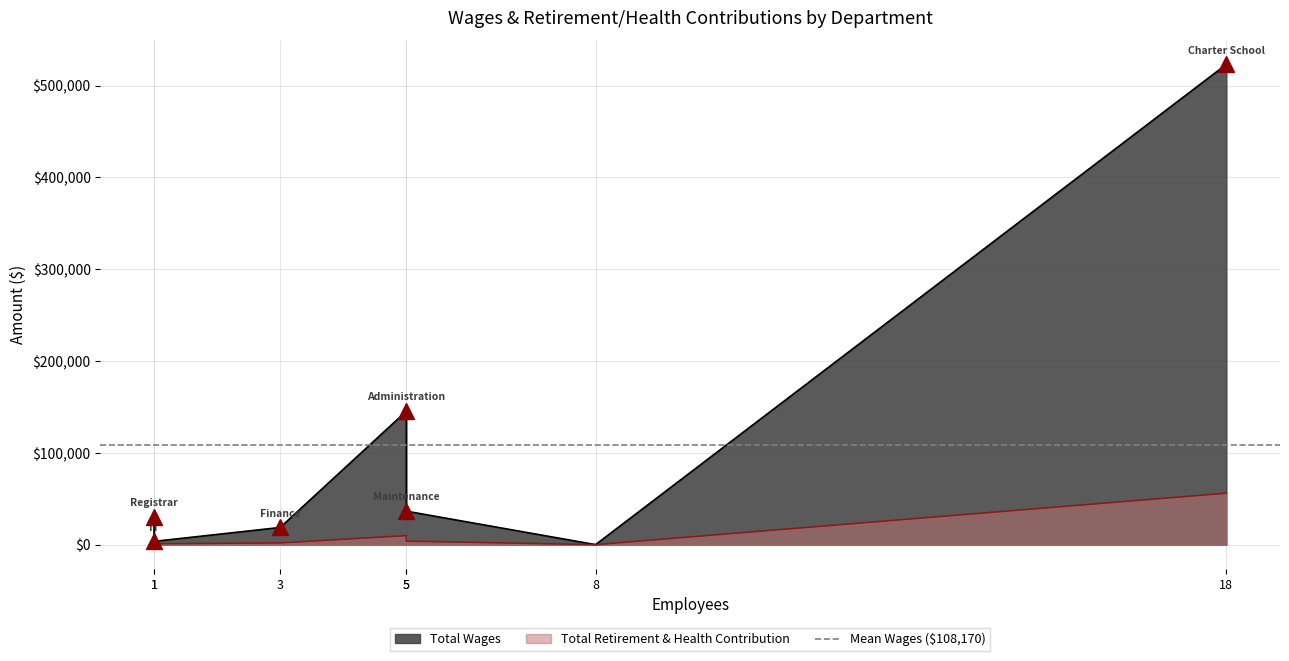

Rank the series at Administration from lowest to highest value.

Total Retirement & Health Contribution, Total Wages